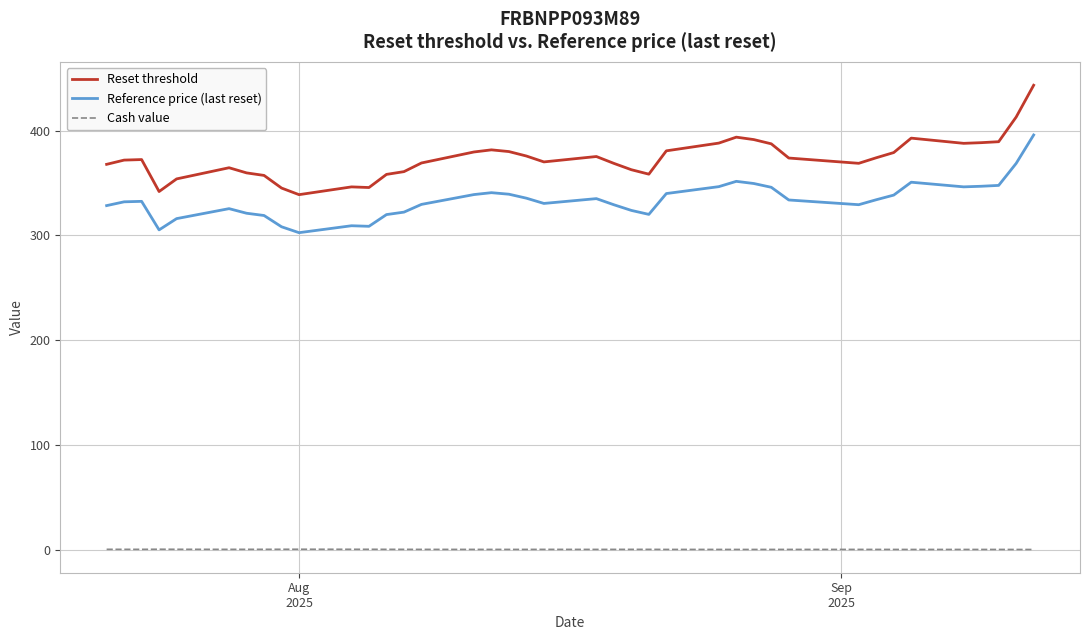

What is the difference between the maximum and minimum values in the Reset threshold series?

104.5